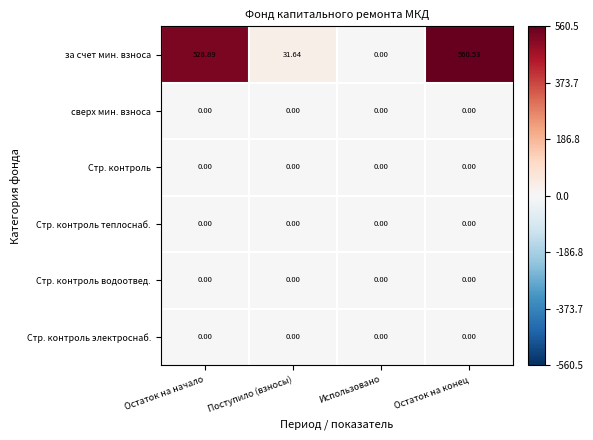

Which series has the largest total across all categories?

за счет мин. взноса